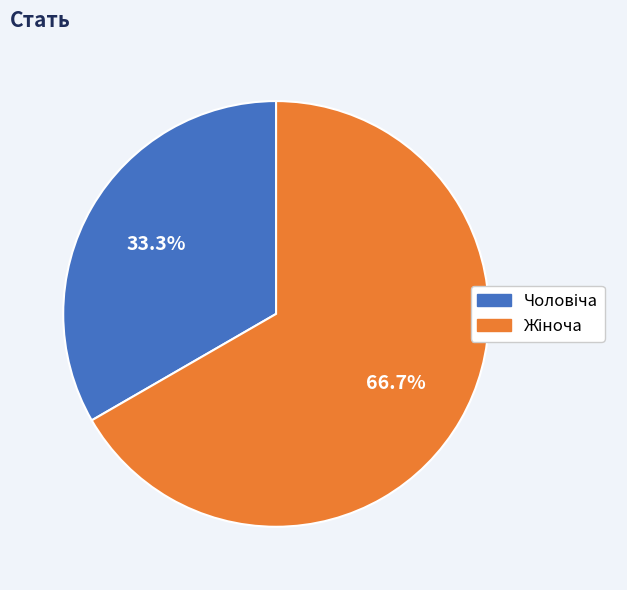

Is there any slice that represents more than half of the pie?

Yes